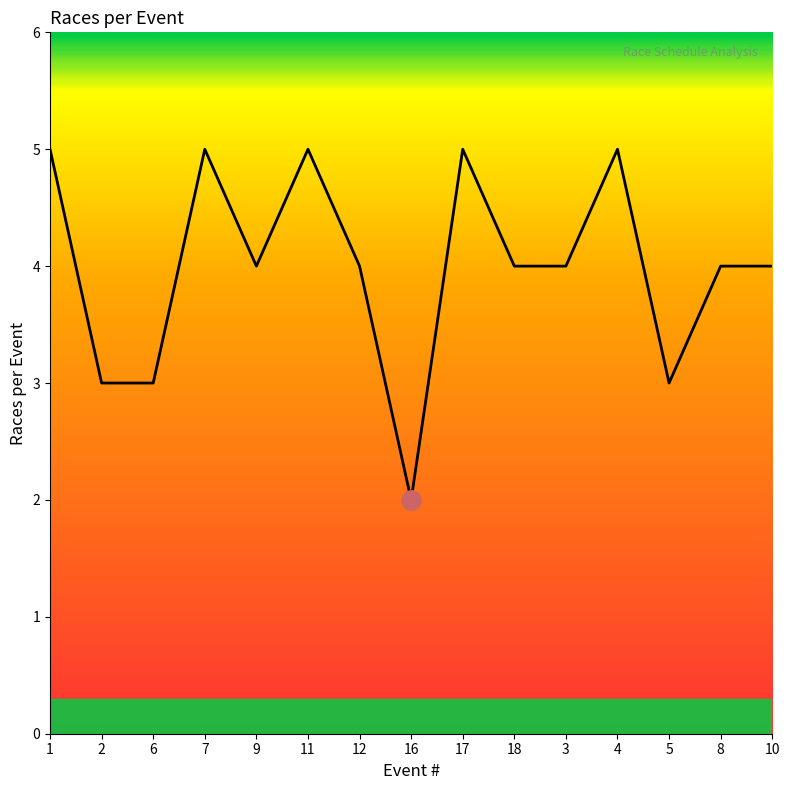

What is the difference between the second highest and minimum values?

3